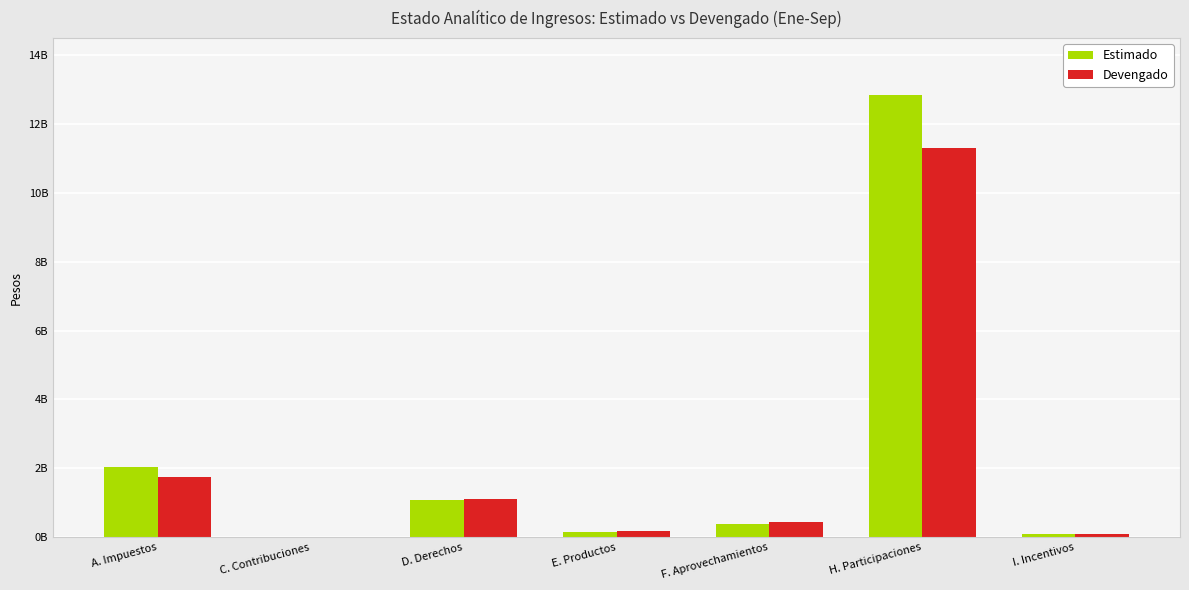

At which category is the sum across all series the highest?

H. Participaciones